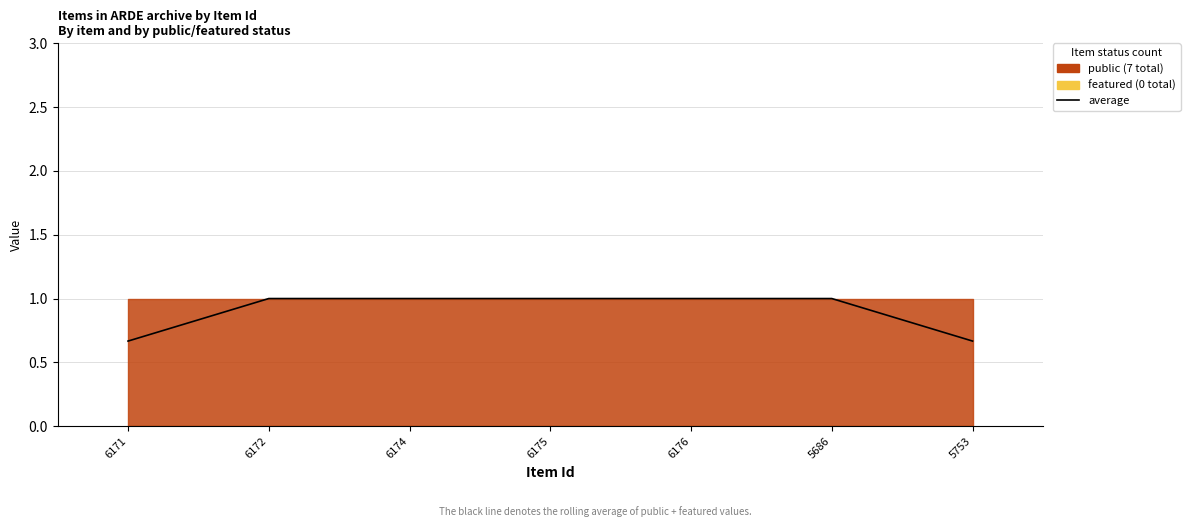

What is the ratio of the value at 6176 to the value at 5686?

1.0